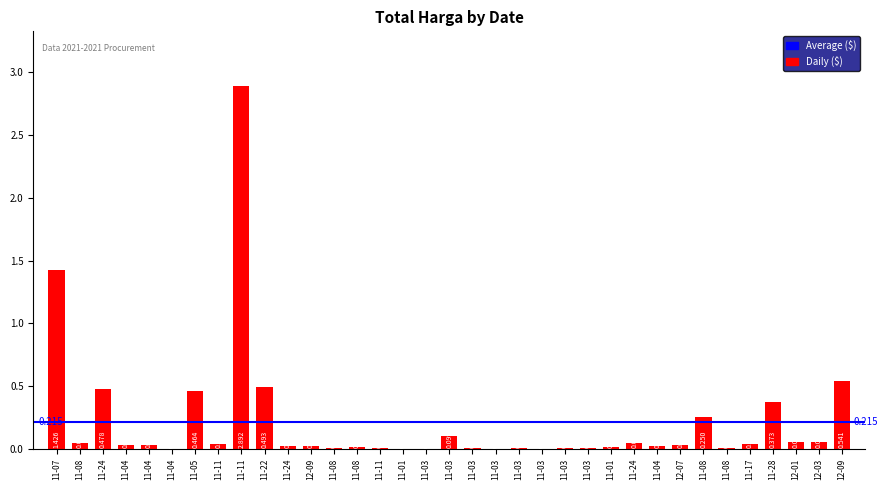

Between 11-24 and 11-04, which is larger?

11-24